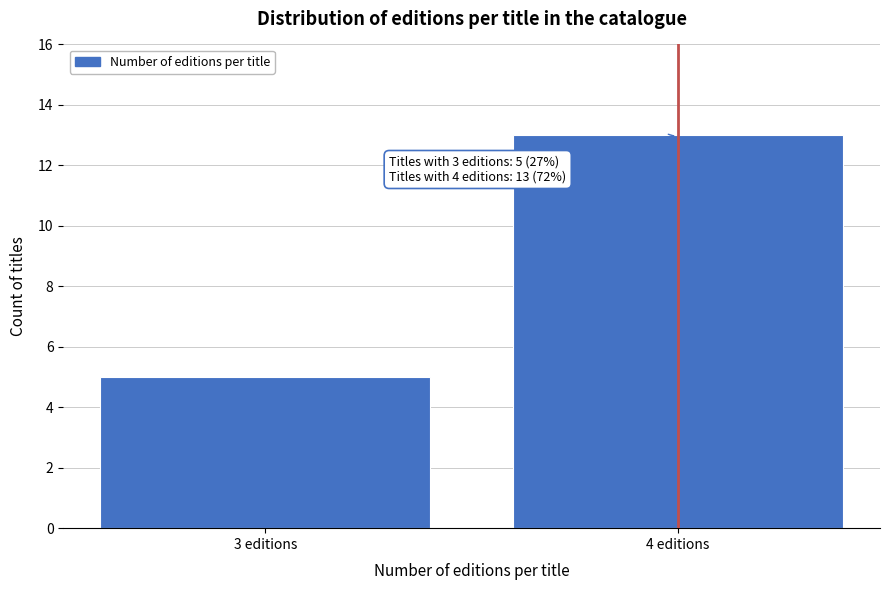

Reading left to right, transcribe all the data shown in this chart.

5	13